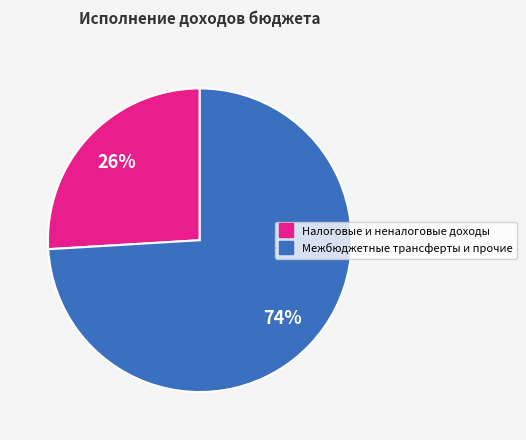

To the nearest percent, what is the average slice percentage?

50%